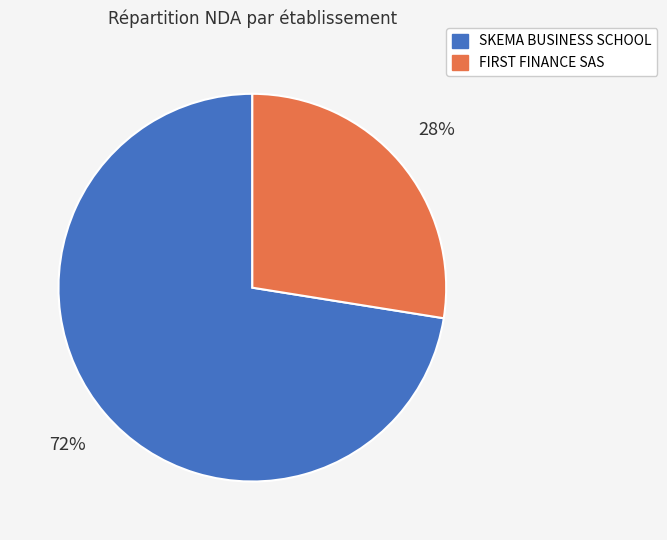

What is the largest slice in the pie chart?

SKEMA BUSINESS SCHOOL